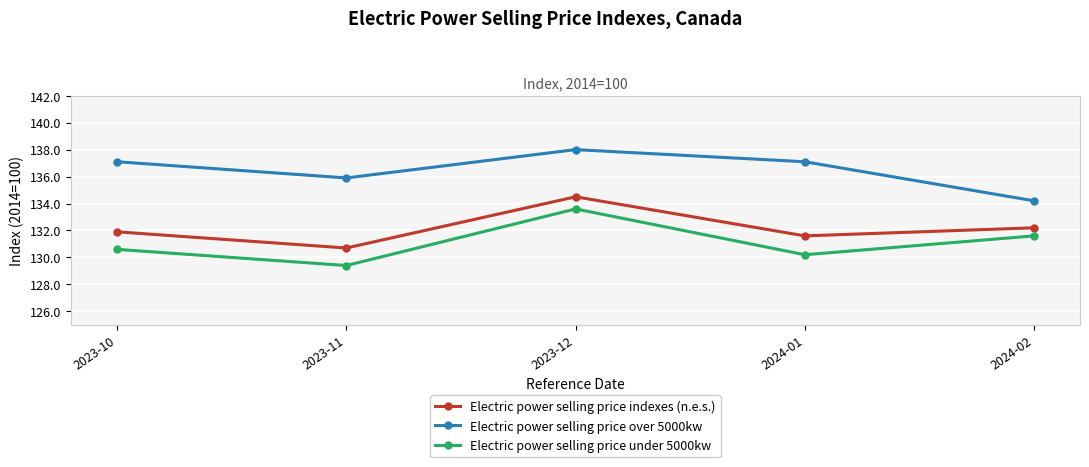

What are all the series names shown in the legend?

Electric power selling price indexes (n.e.s.), Electric power selling price over 5000kw, Electric power selling price under 5000kw